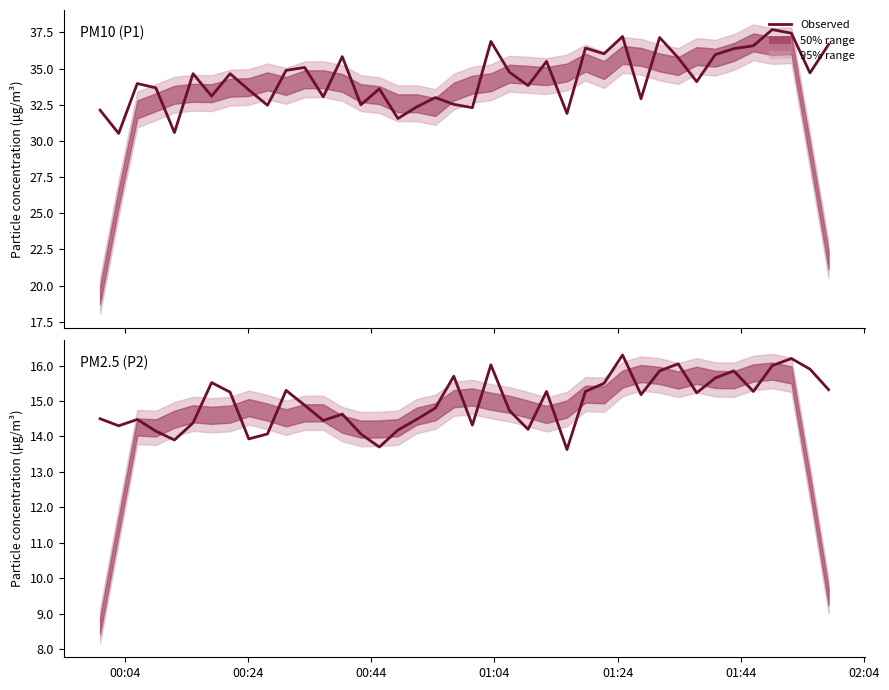

What is the greatest value displayed?

37.7